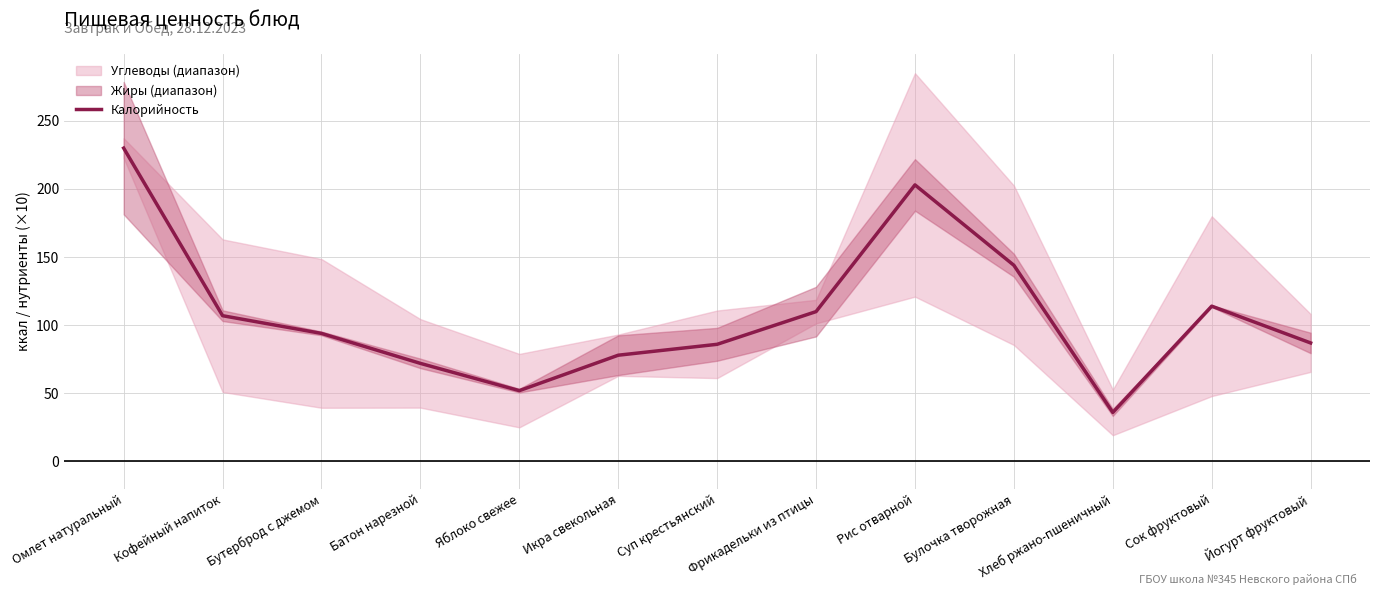

List the labels in order of value, largest first.

Омлет натуральный, Рис отварной, Булочка творожная, Сок фруктовый, Фрикадельки из птицы, Кофейный напиток, Бутерброд с джемом, Йогурт фруктовый, Суп крестьянский, Икра свекольная, Батон нарезной, Яблоко свежее, Хлеб ржано-пшеничный